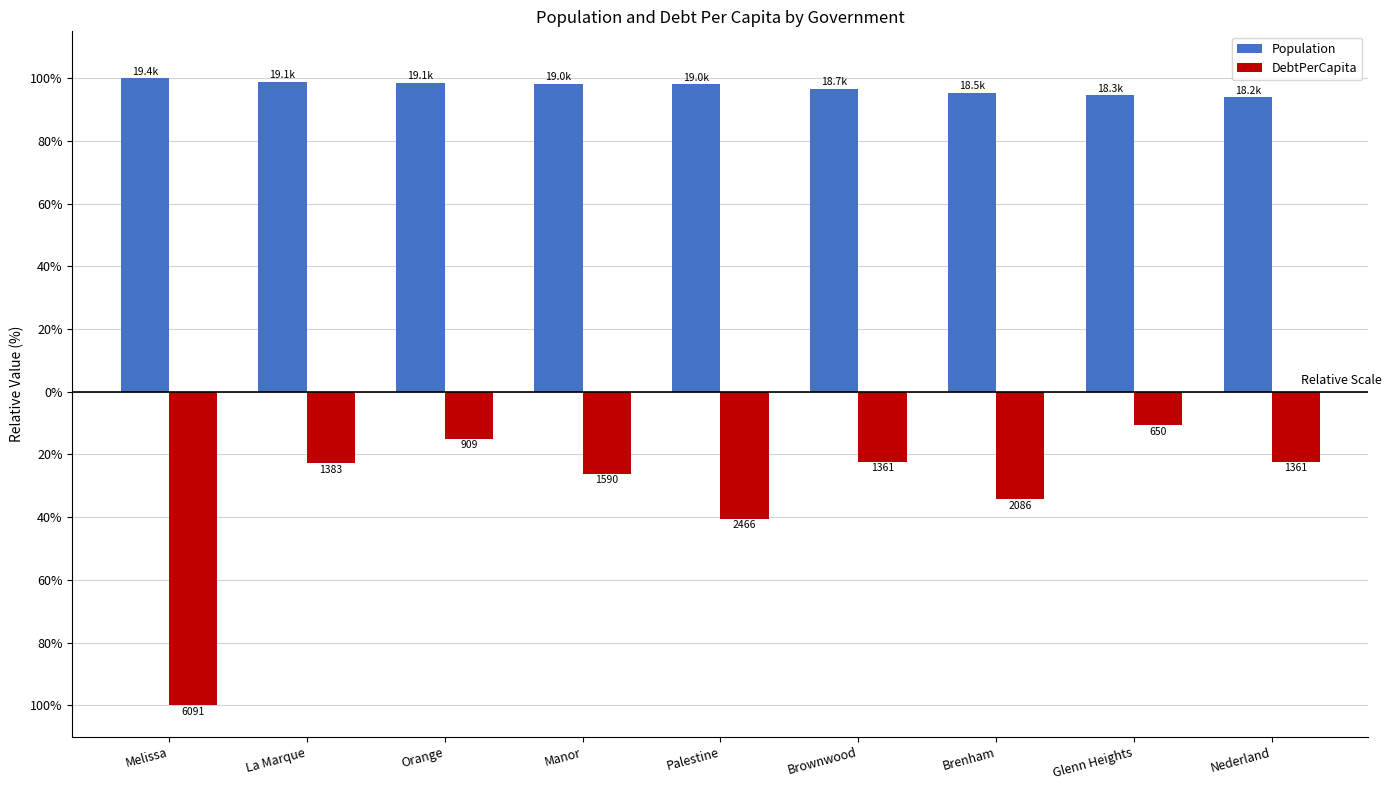

What are all the series names shown in the legend?

Population, DebtPerCapita